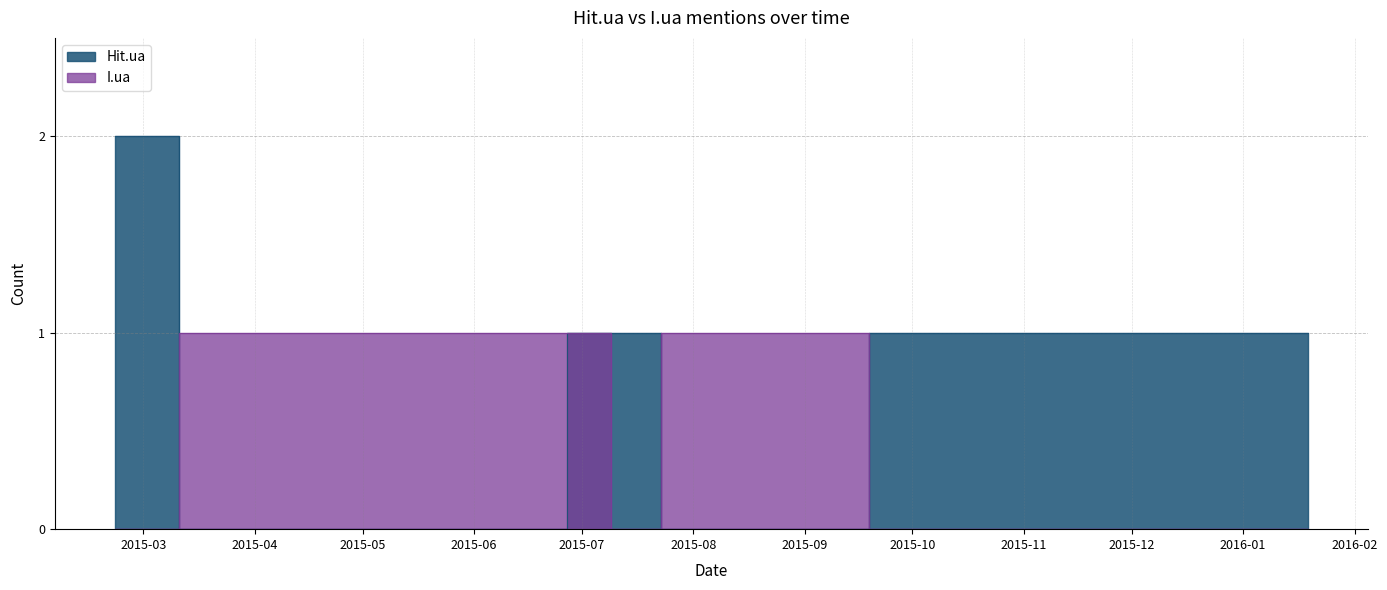

Which category has the lowest value across all series?

2015-03-11